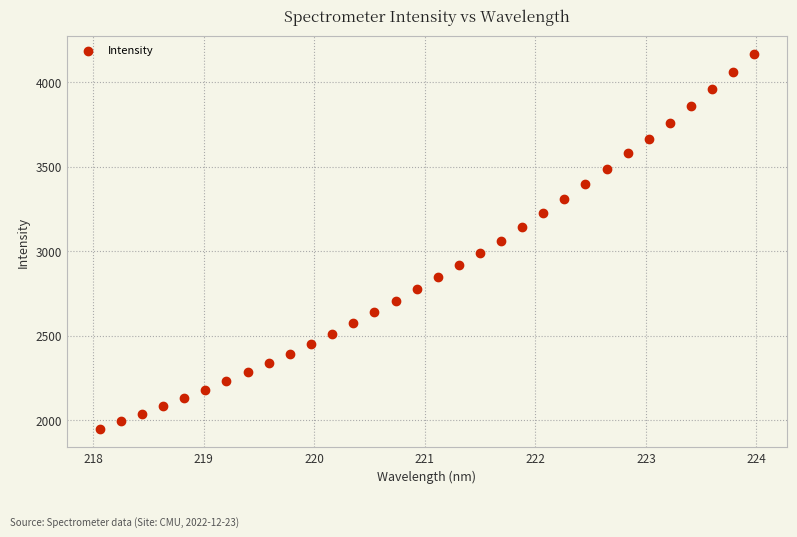

What is the range of X values (max minus min)?

5.9